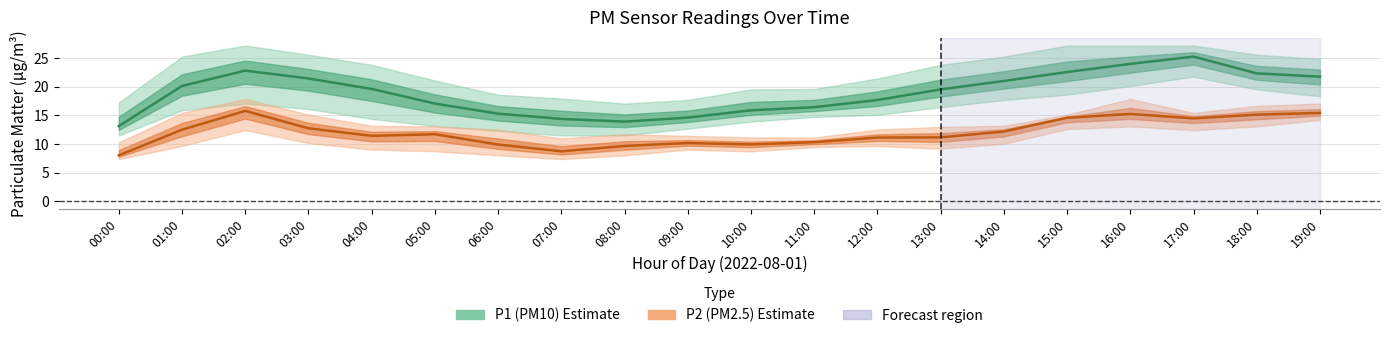

True or false: P2 and P1_upper intersect in this chart.

False